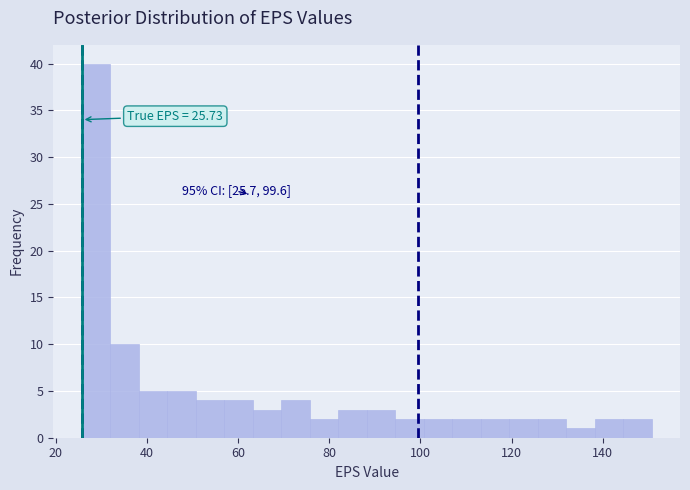

Read against the x-axis, roughly where is the centre of the tallest bar?

28